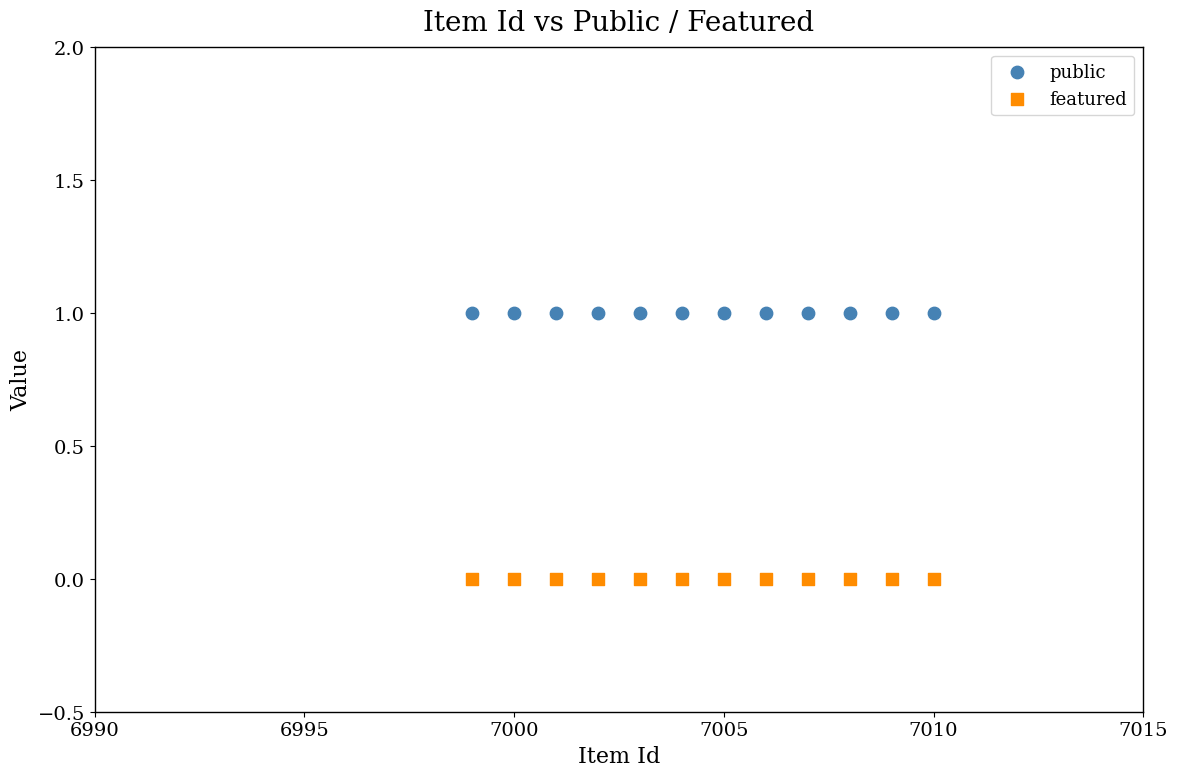

Which series contains the lowest Y value?

featured